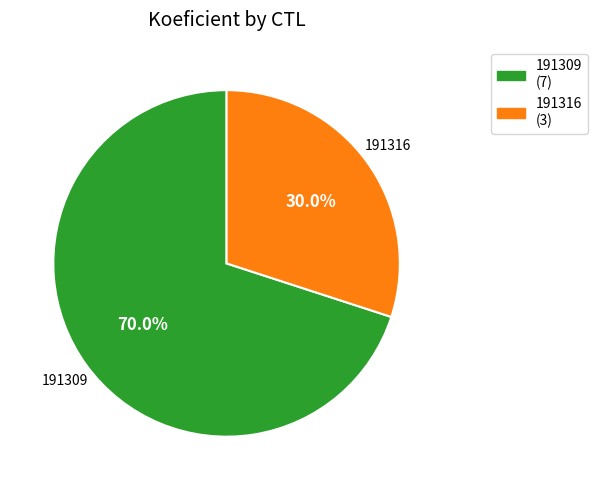

Combined, do 191316 and 191309 account for over 50%?

Yes